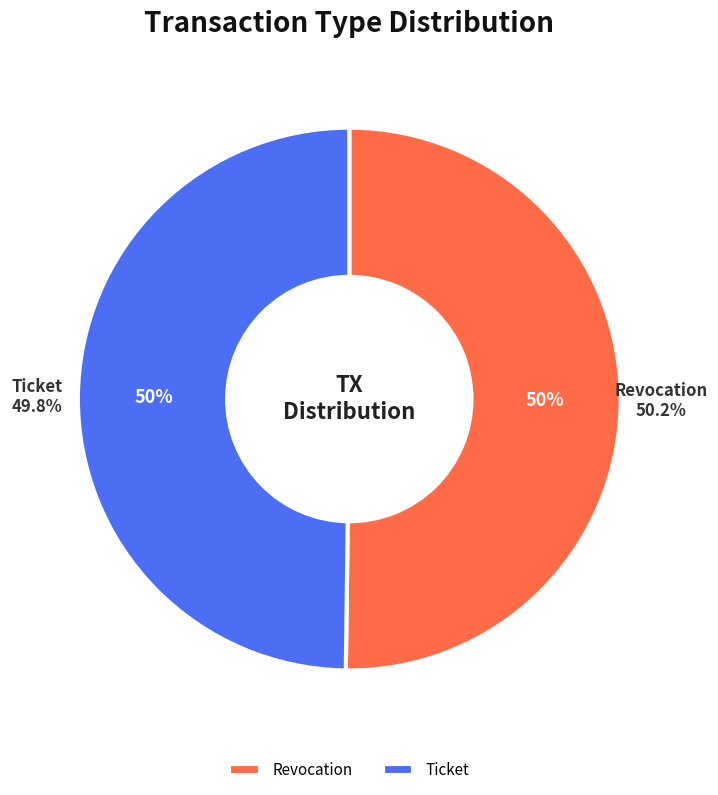

Rank the categories by value from lowest to highest.

Ticket, Revocation